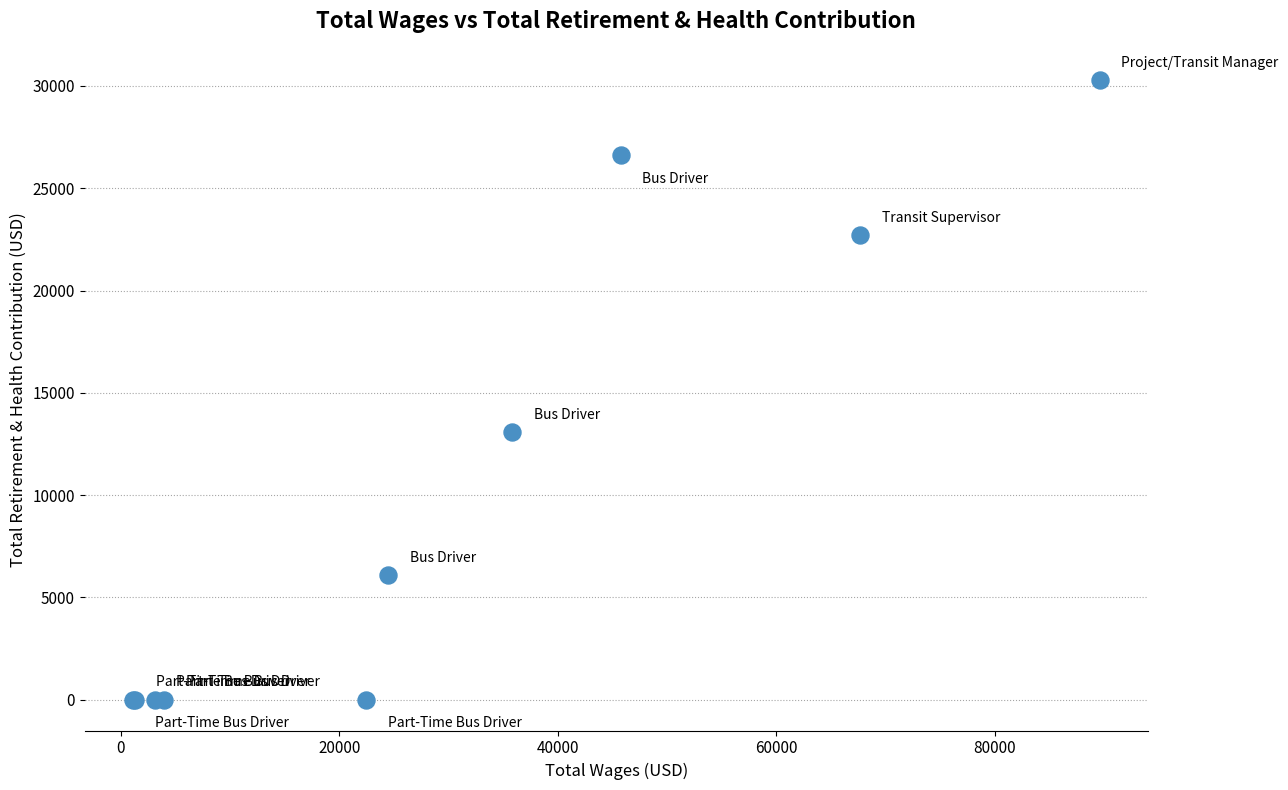

What Y value in the scatter plot is closest to 15151?

13075